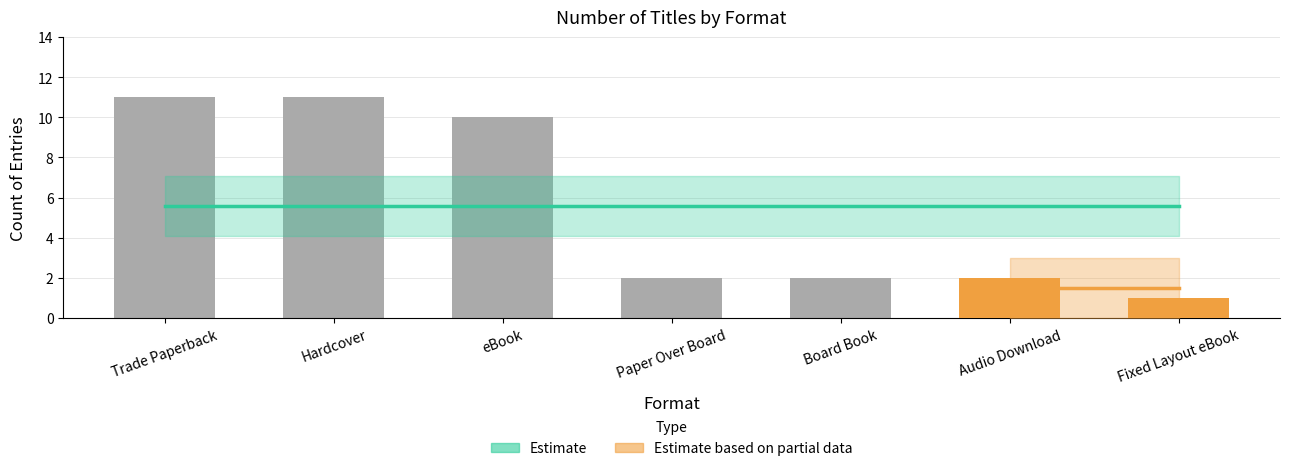

Which label corresponds to the largest value in the chart?

Trade Paperback